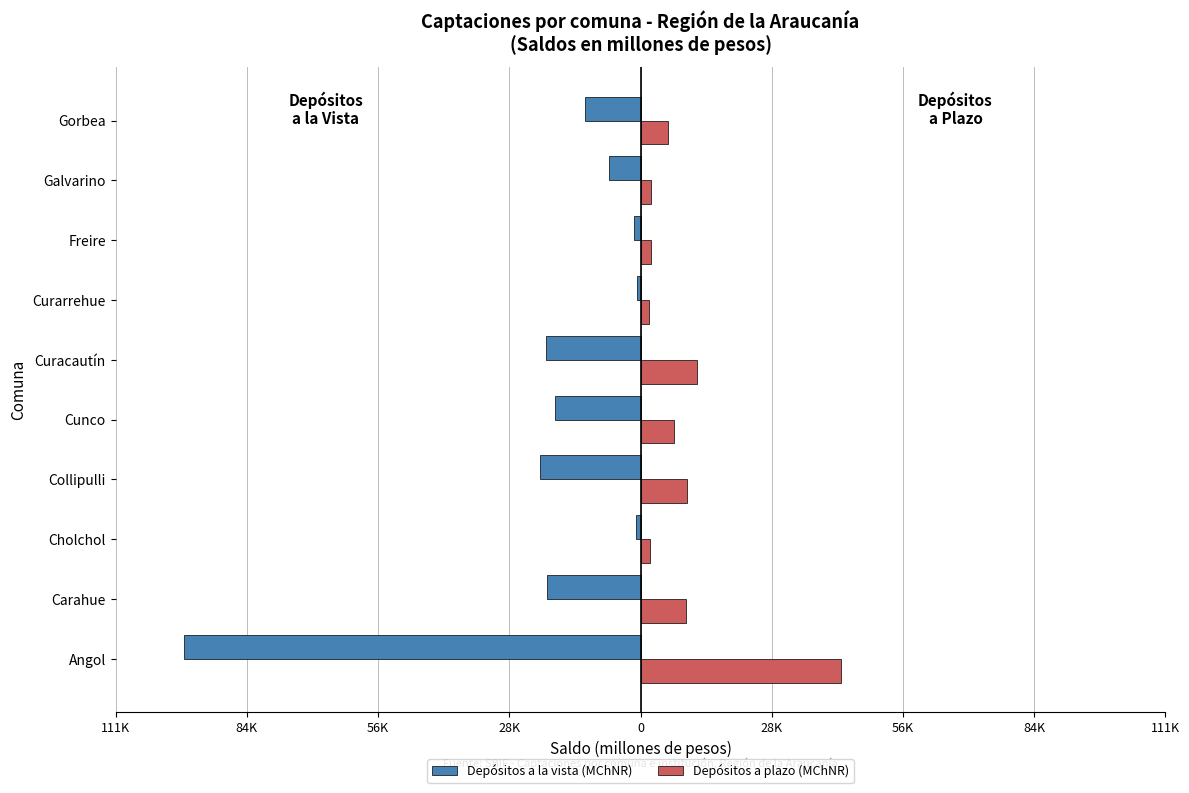

What is the value of the Depósitos a la vista (MChNR) bar at the 10th from the left?

-11767.4